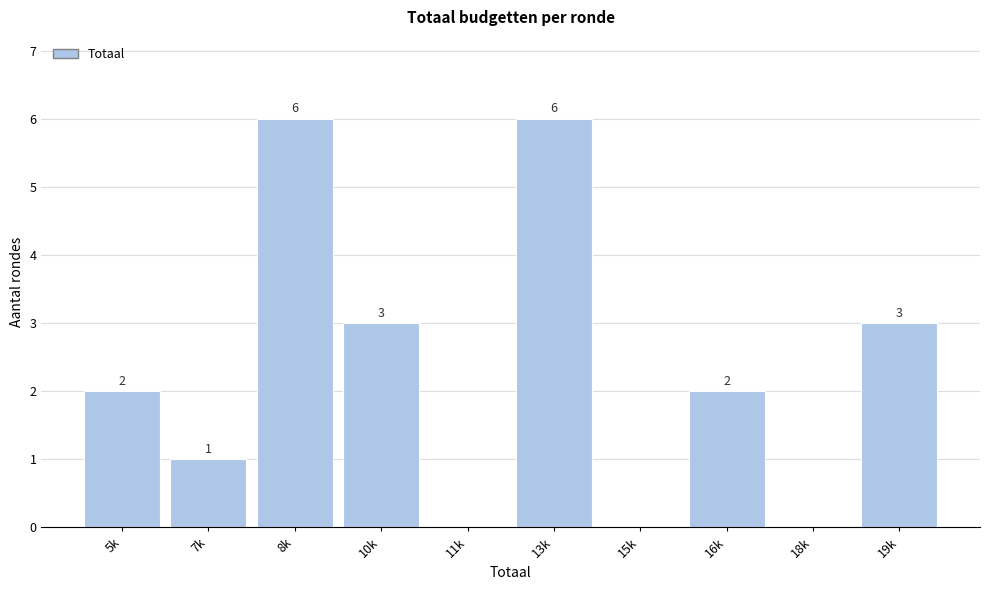

Reading left to right, what are all the values shown in this chart?

5k=2	7k=1	8k=6	10k=3	11k=0	13k=6	15k=0	16k=2	18k=0	19k=3